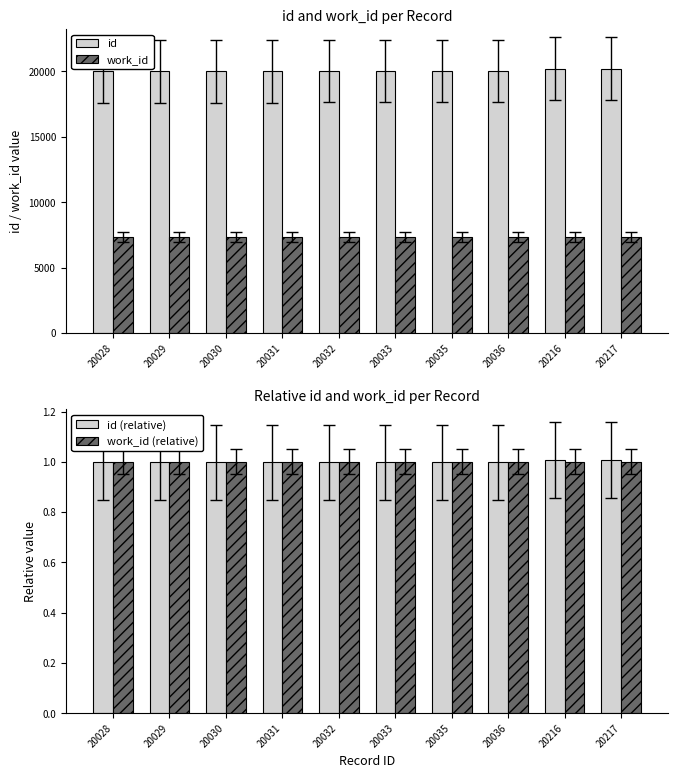

At which label does id (relative) reach its peak?

20217